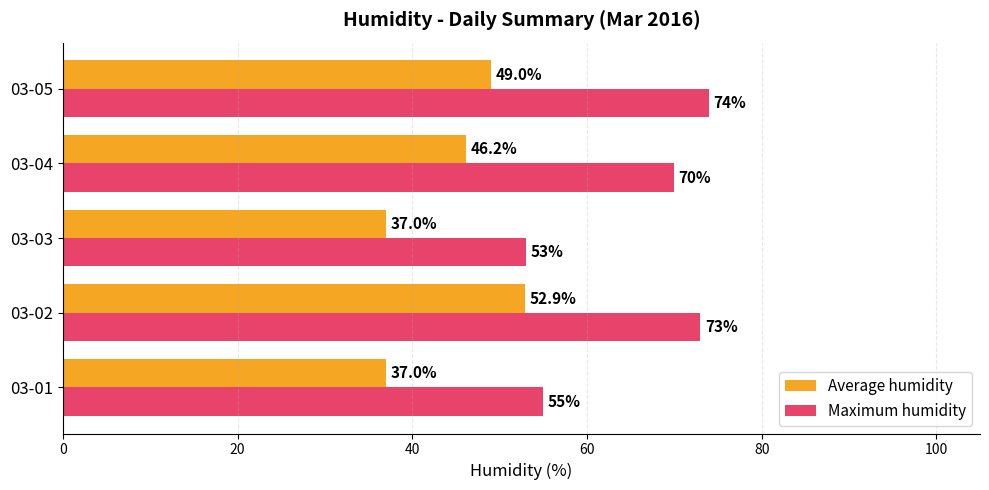

At which category is the sum across all series the highest?

03-02